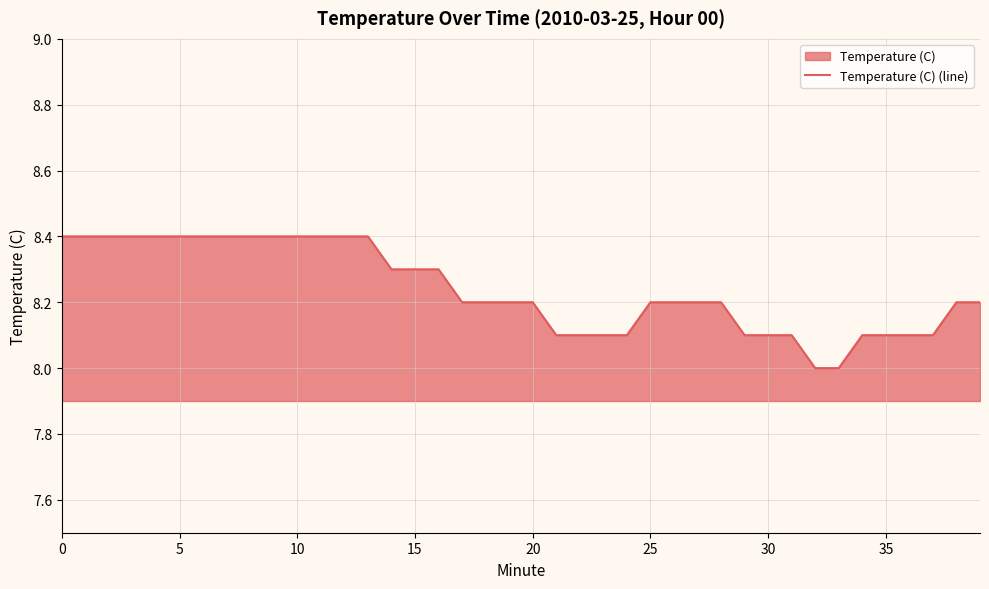

How many values are between 8 and 9?

40